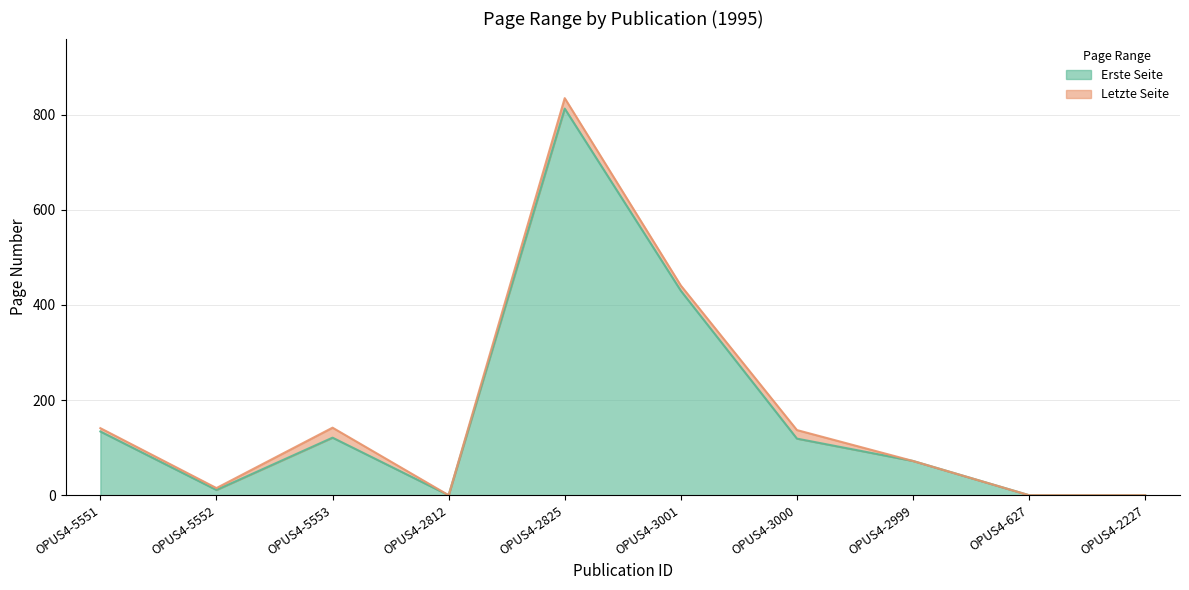

True or false: Letzte Seite has a value of 1485 at OPUS4-2825.

False